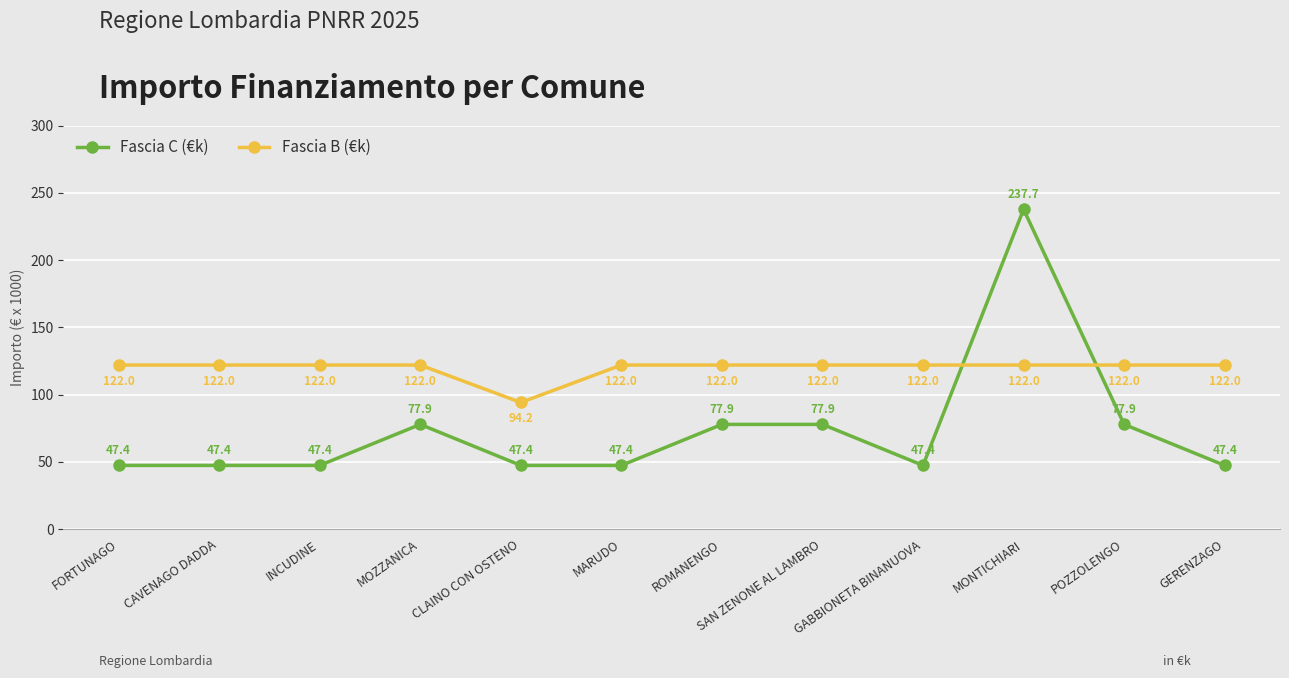

The Fascia B (€k) series shows 204.3 at ROMANENGO. True or false?

False